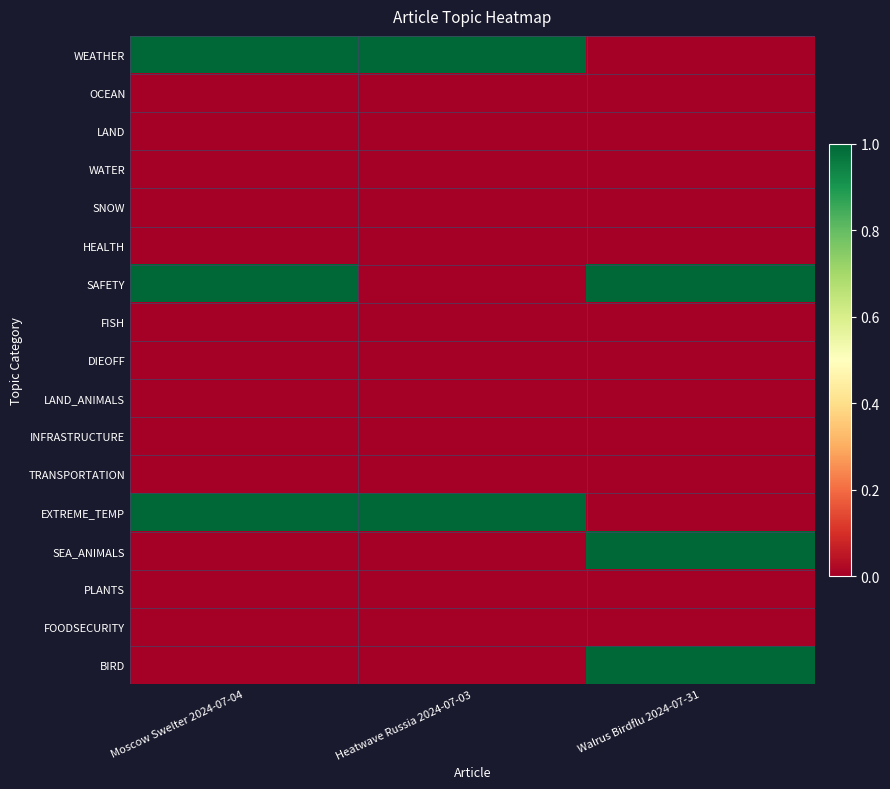

Which series has the largest range (max minus min)?

WEATHER